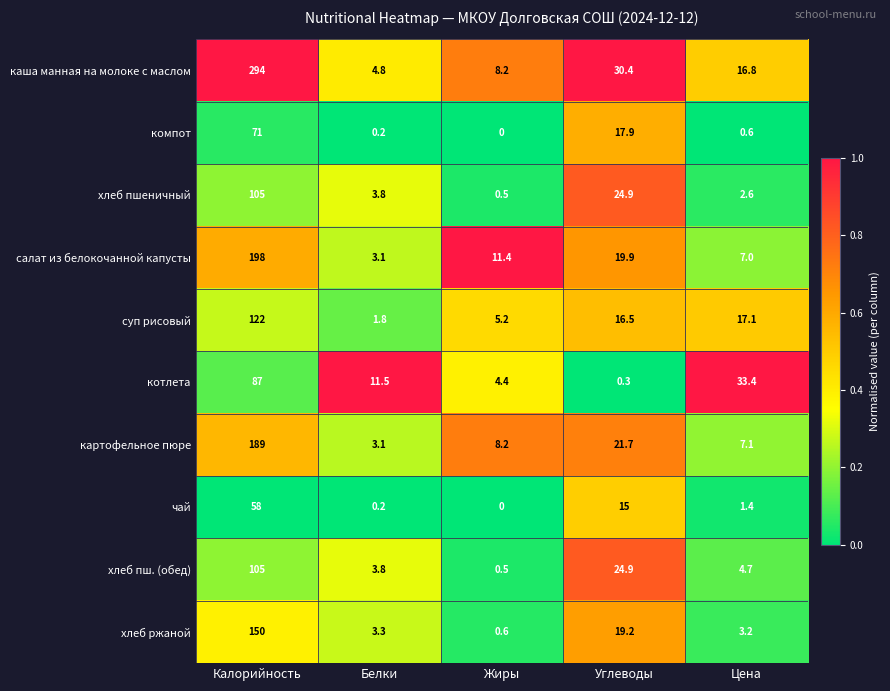

How many distinct data groups are displayed?

10